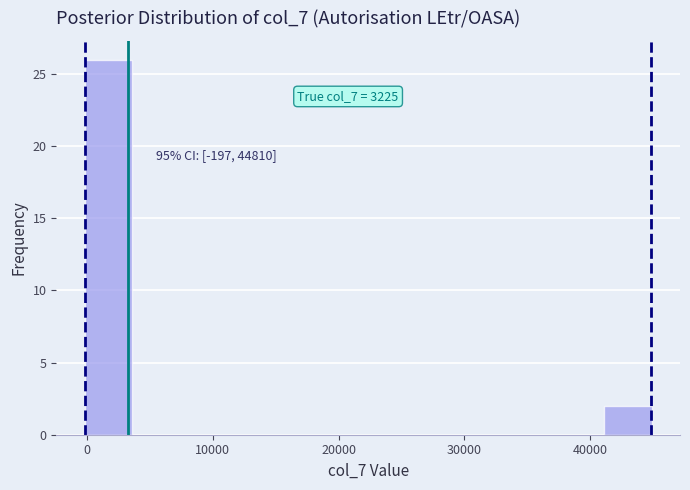

Read against the x-axis, roughly where is the centre of the tallest bar?

2000